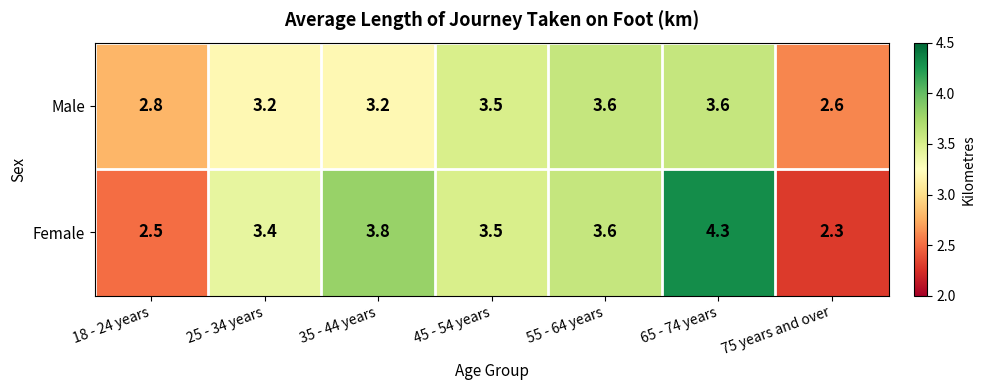

At 65 - 74 years, list the series in order from smallest to largest.

Male, Female